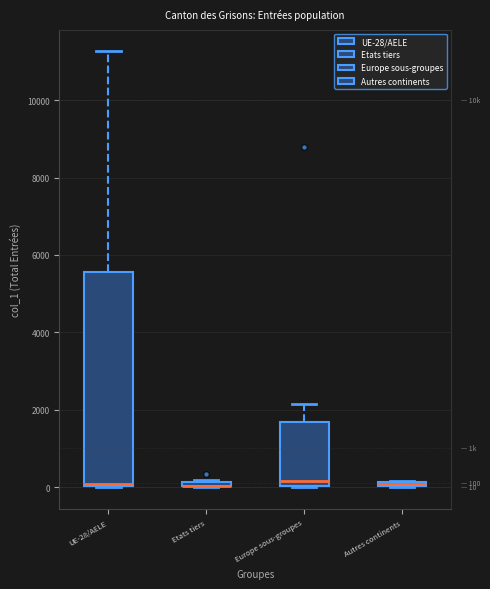

Comparing the boxes themselves (not the whiskers), which one is the tallest?

UE-28/AELE